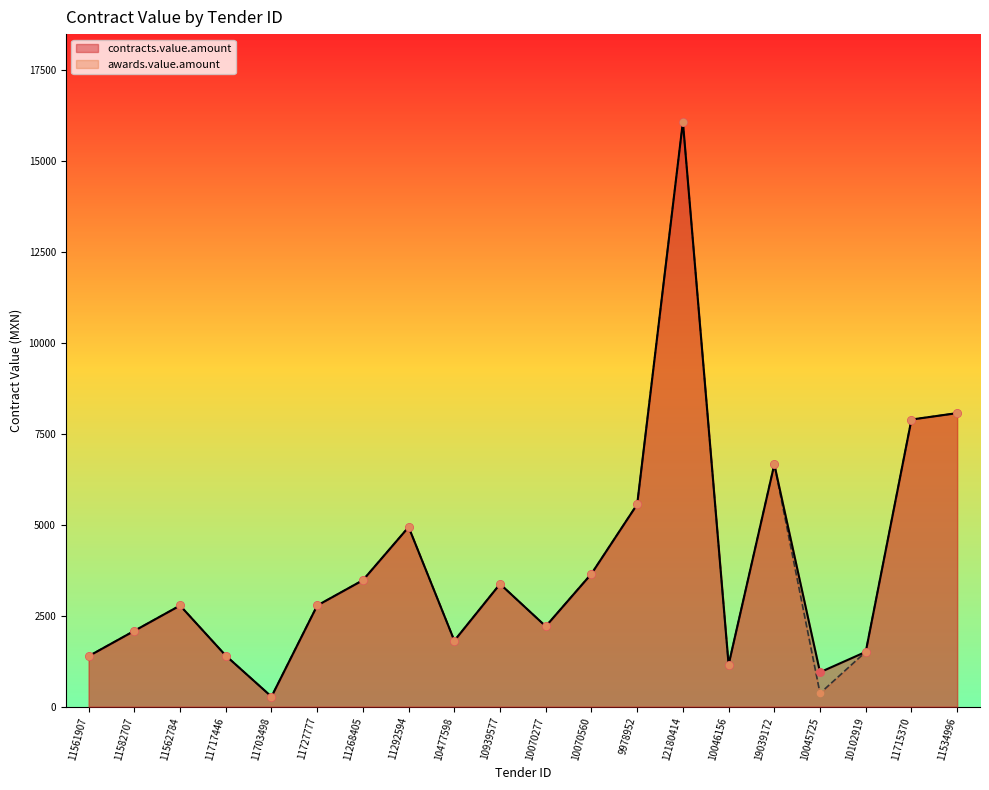

What is the total value across all series at 10070277?

4422.8